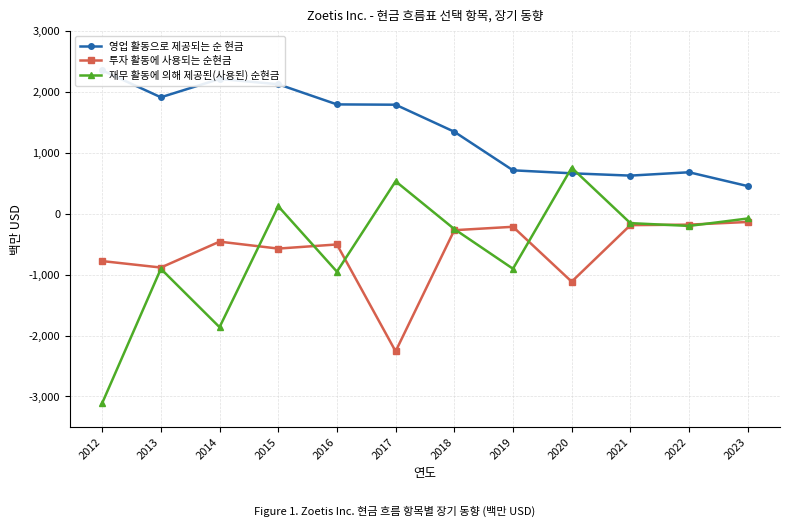

True or false: 영업 활동으로 제공되는 순 현금 and 투자 활동에 사용되는 순현금 intersect in this chart.

False